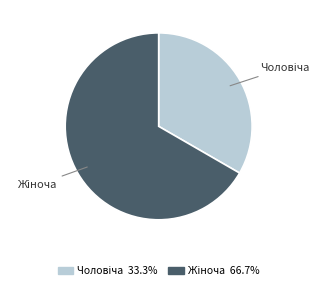

Is there a majority slice in this chart?

Yes